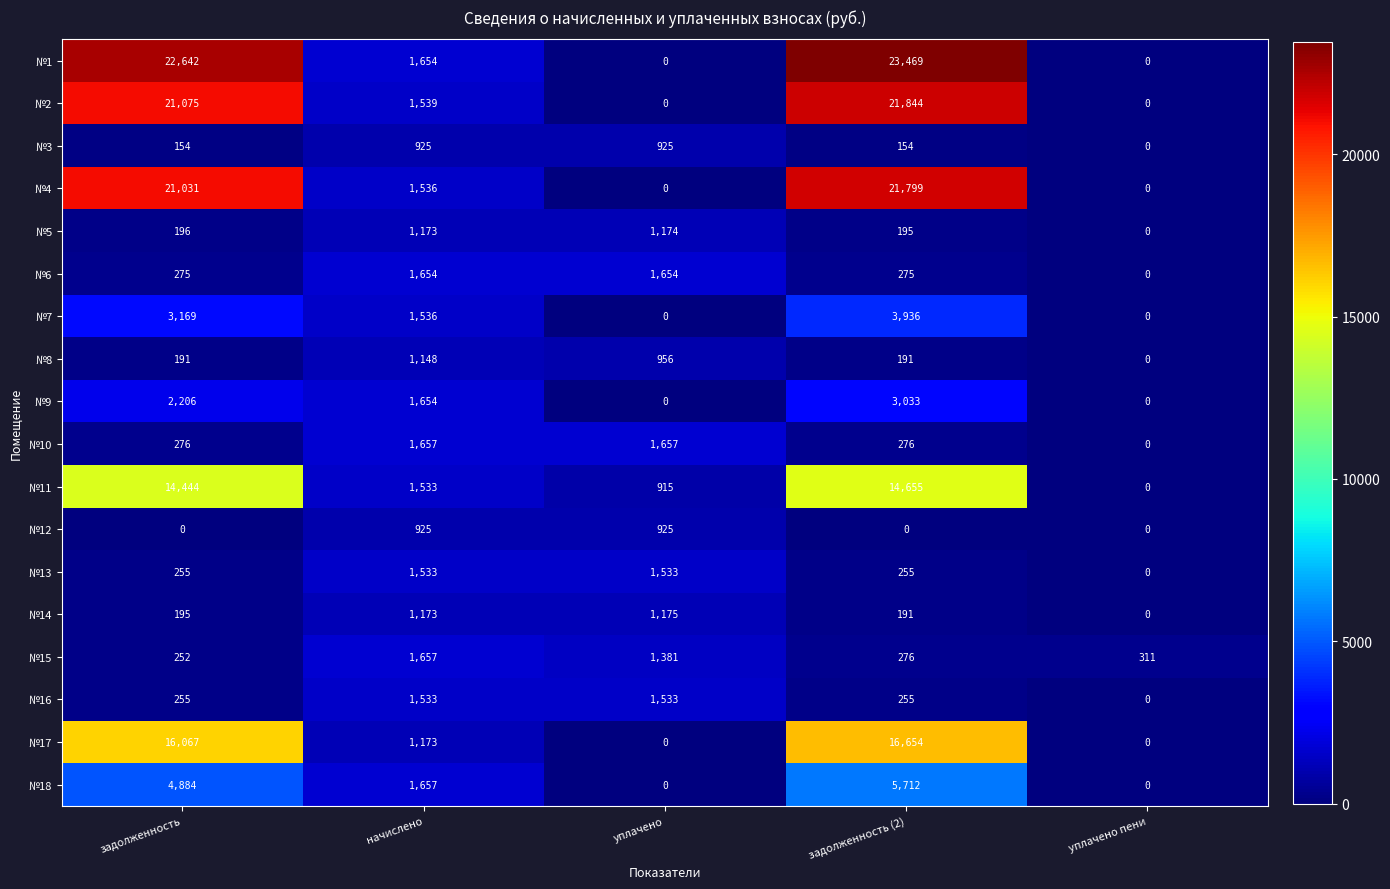

What is the maximum value shown in the chart?

23469